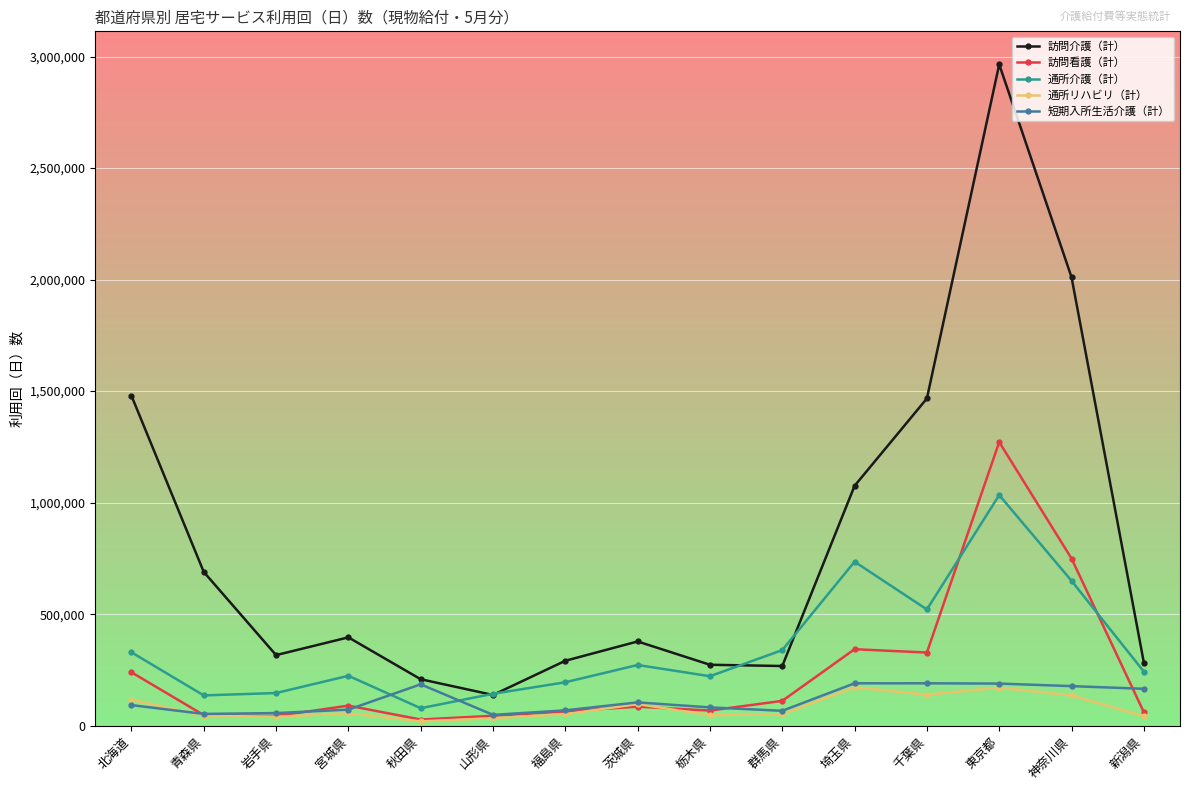

What is the label of the 11th point from the left?

埼玉県